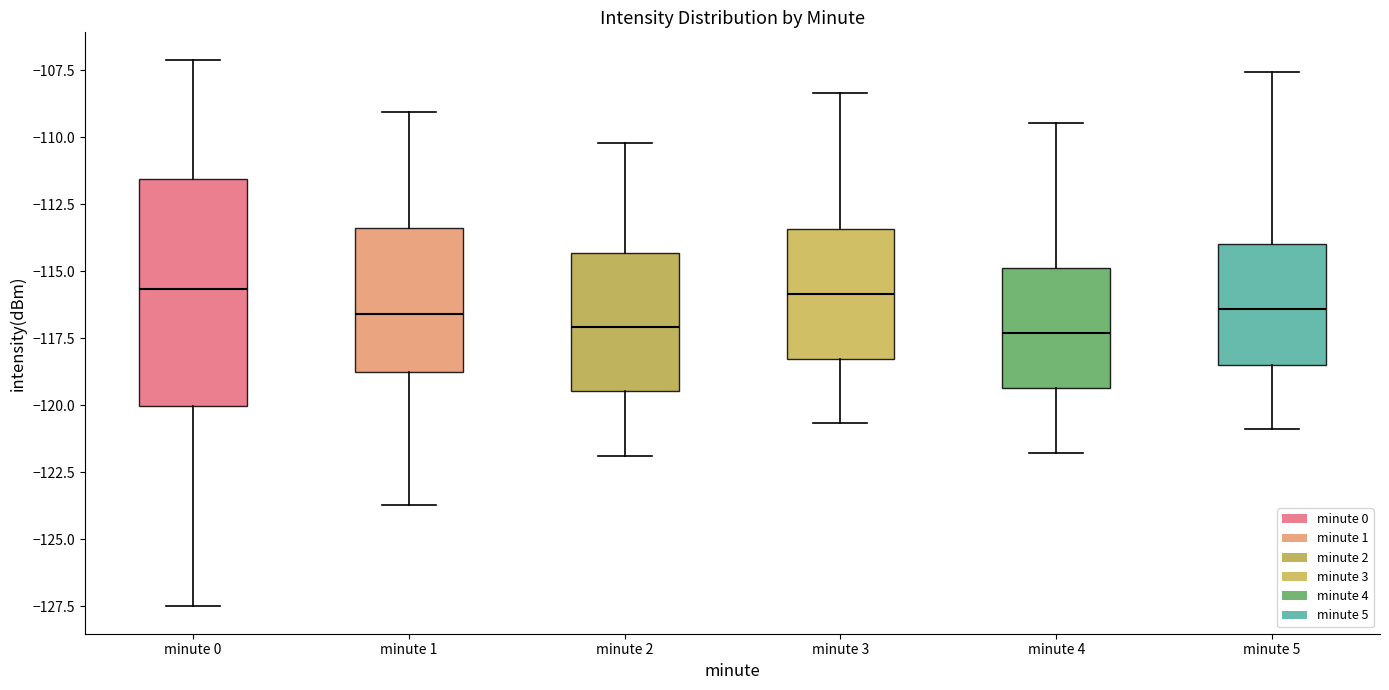

Which box is the tallest, from its lower edge to its upper edge?

minute 0